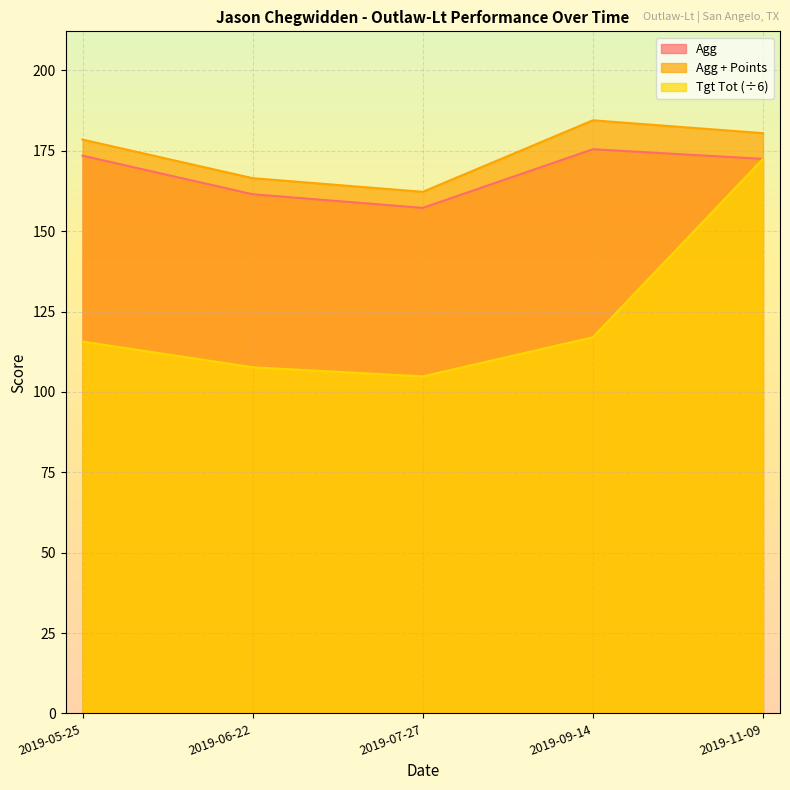

What is the difference between the highest and lowest values at 2019-06-22?

58.8